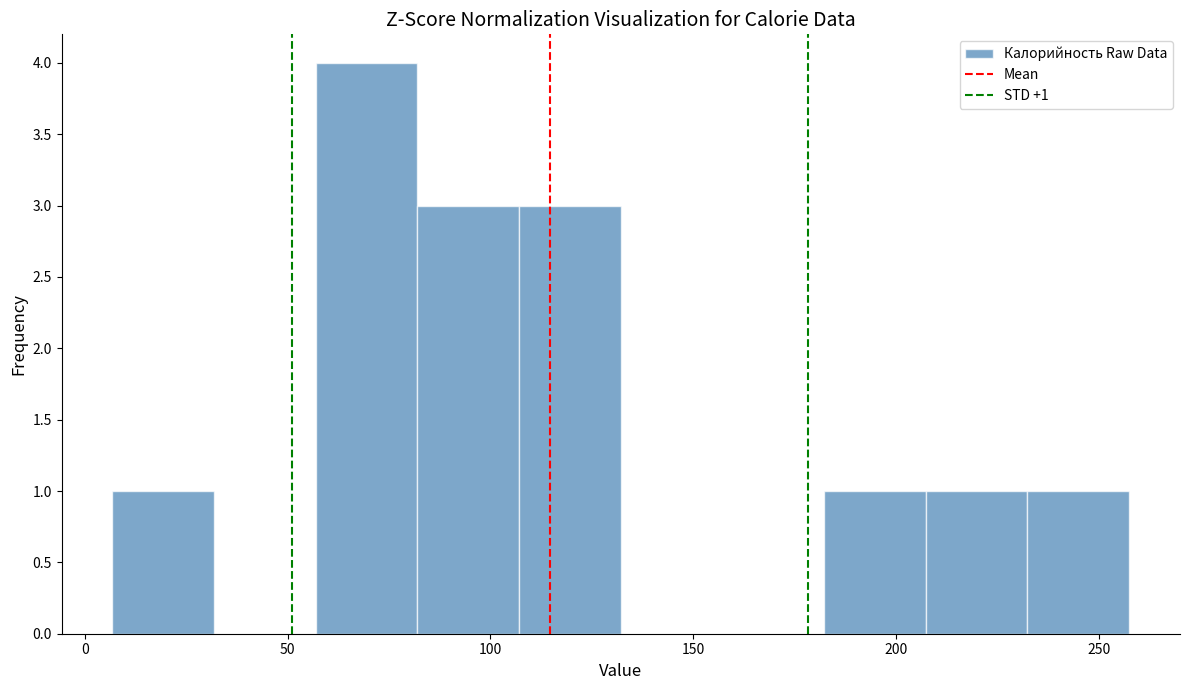

Which range on the x-axis has the tallest bar?

55 to 80